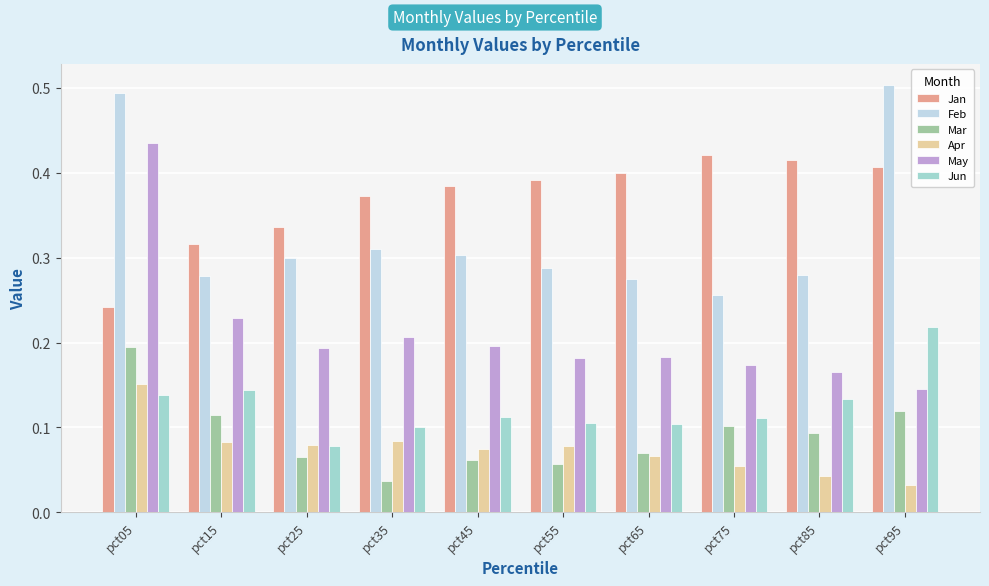

At how many categories does at least one series exceed 0?

10